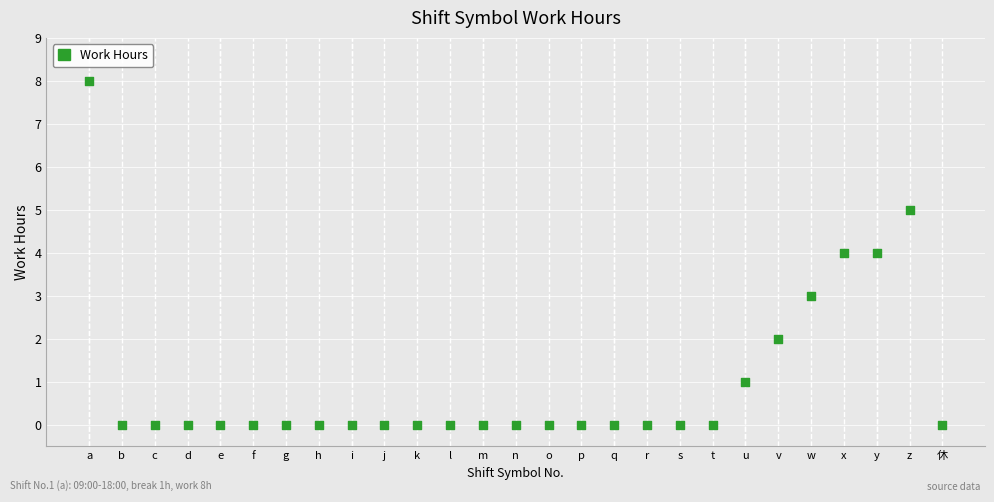

What is the range of X values (max minus min)?

26